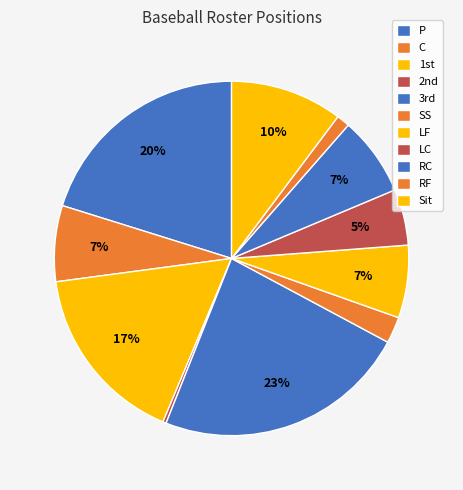

How many segments does this pie chart have?

11